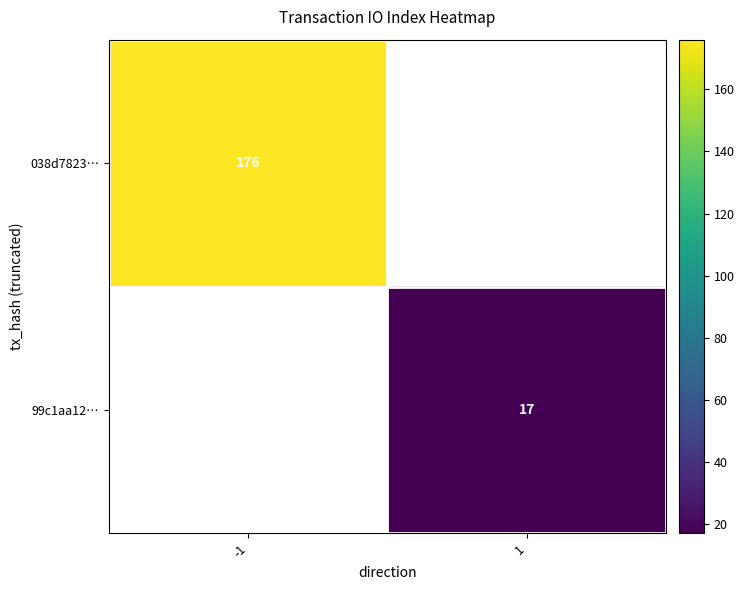

Is it true that 038d7823… equals 176.0 at -1?

True